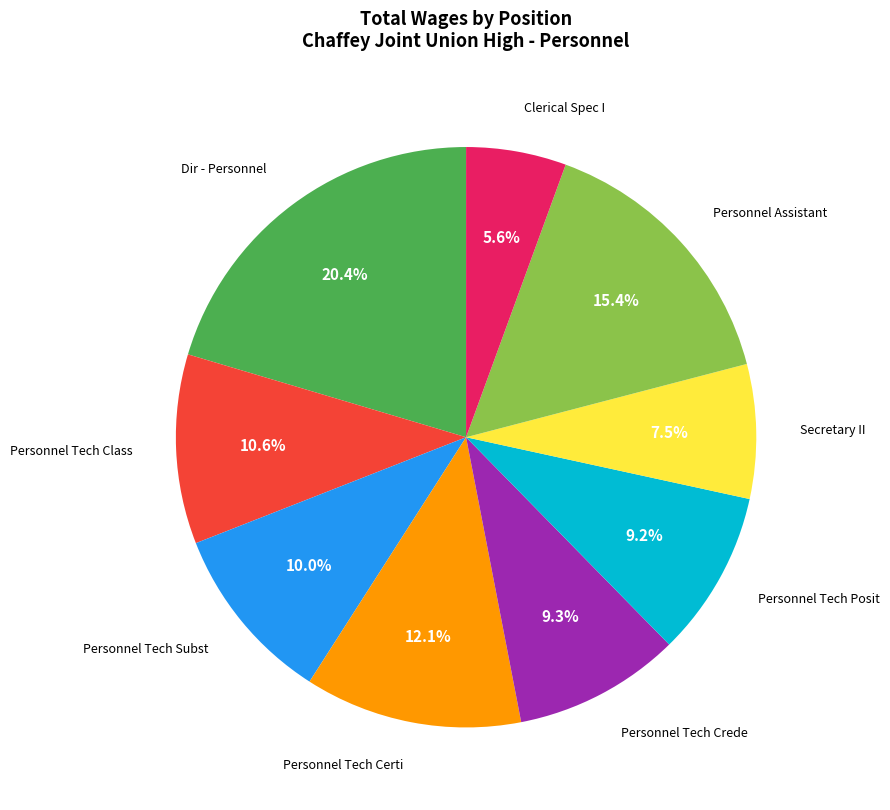

Does any single category account for the majority?

No